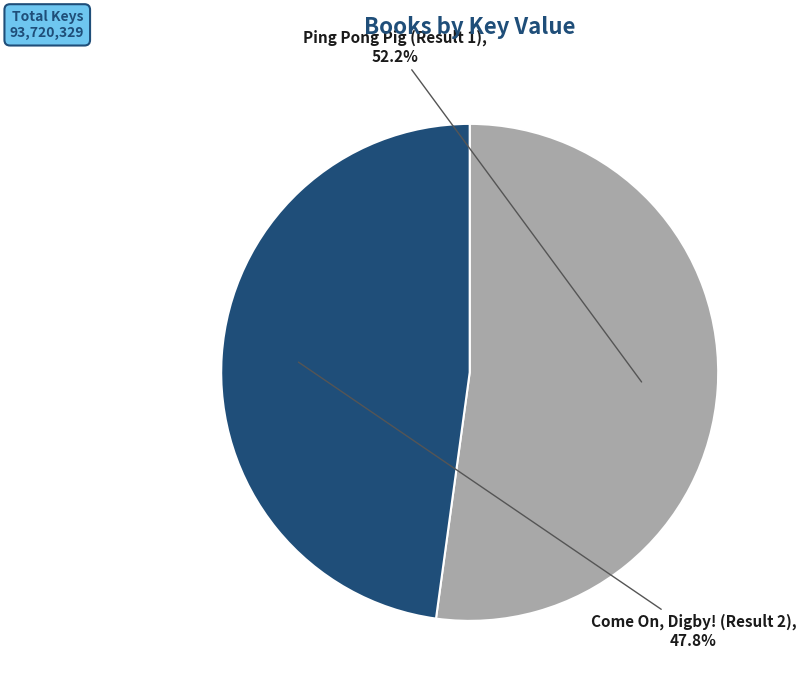

Is there any slice that represents more than half of the pie?

Yes